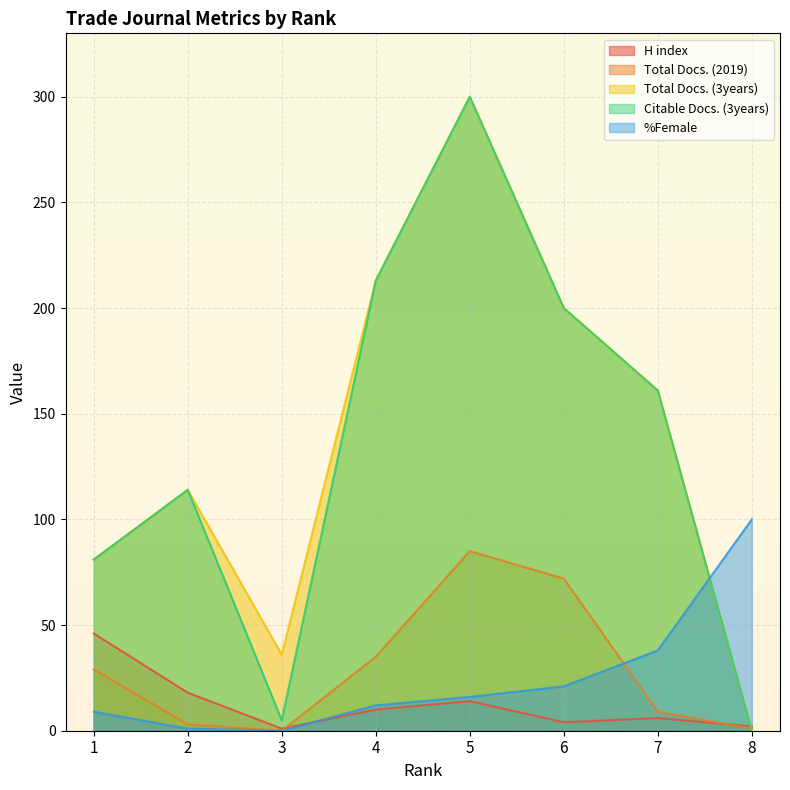

How many times do %Female and H index cross each other?

1